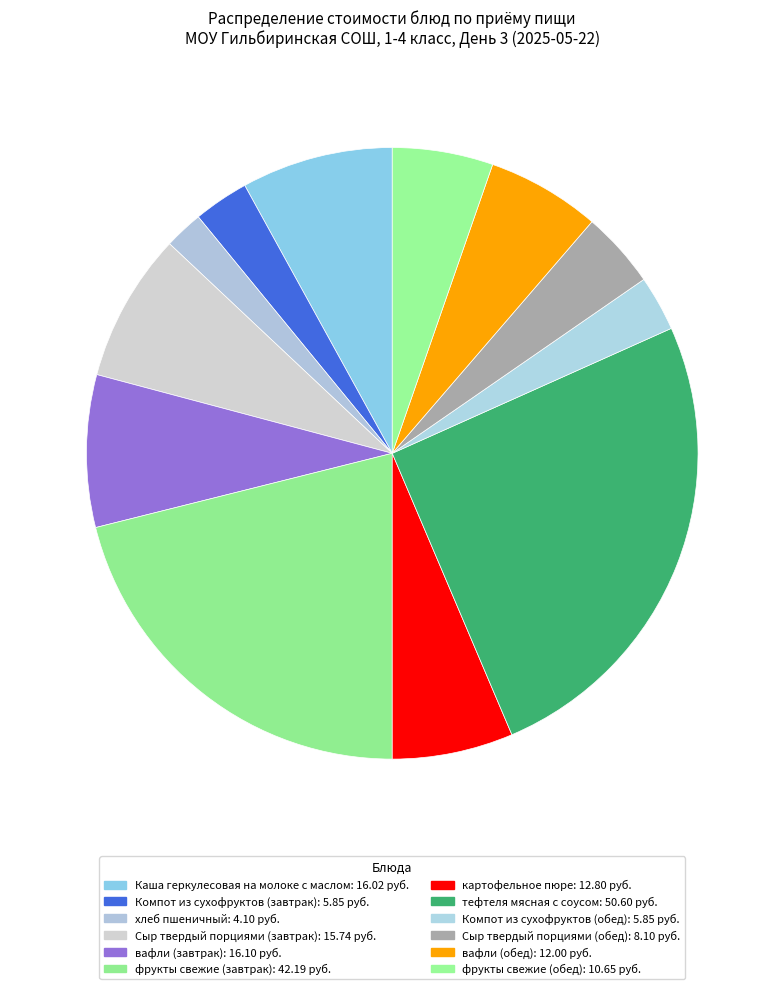

What is the ratio of the value at Компот из сухофруктов (завтрак) to the value at Сыр твердый порциями (завтрак)?

0.4